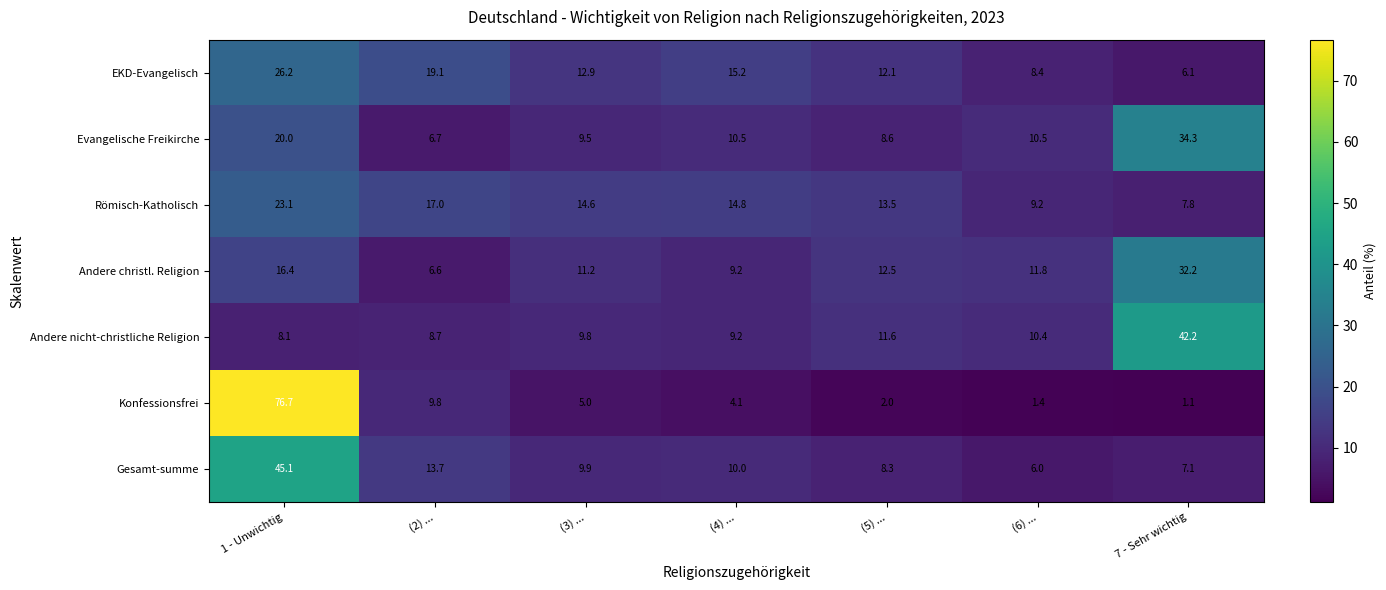

The value of Andere nicht-christliche Religion at (5) ... is 11.6. True or false?

True